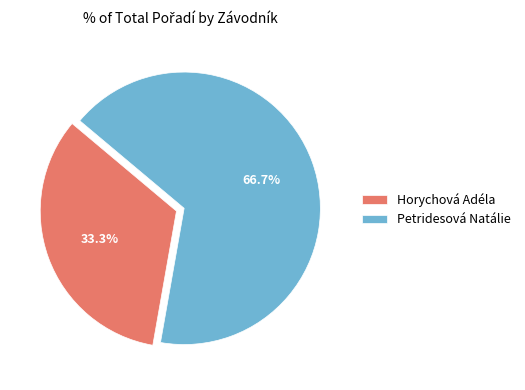

To the nearest percent, what portion does Horychová Adéla represent?

33%